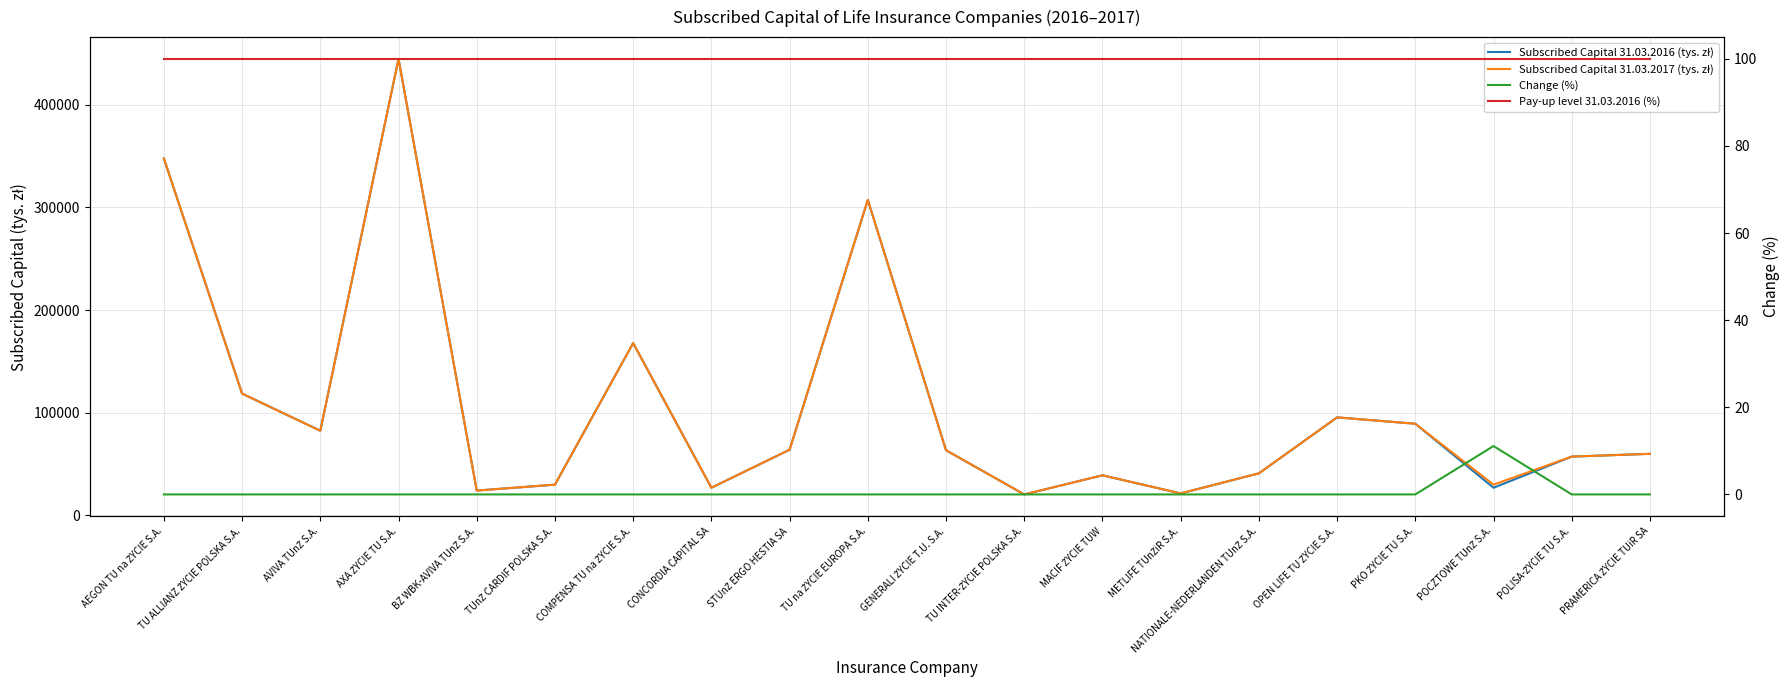

At which label does Subscribed Capital 31.03.2016 (tys. zł) reach its minimum?

TU INTER-ŻYCIE POLSKA S.A.